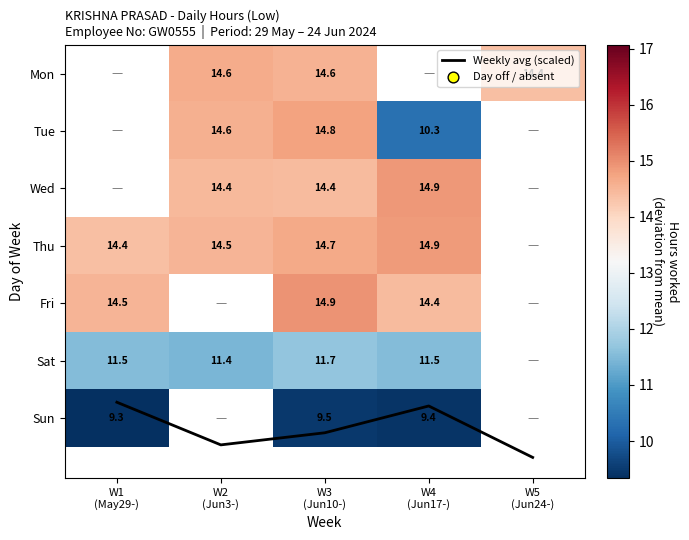

The Weekly avg (scaled) series shows 8.4 at W1
(May29-). True or false?

False